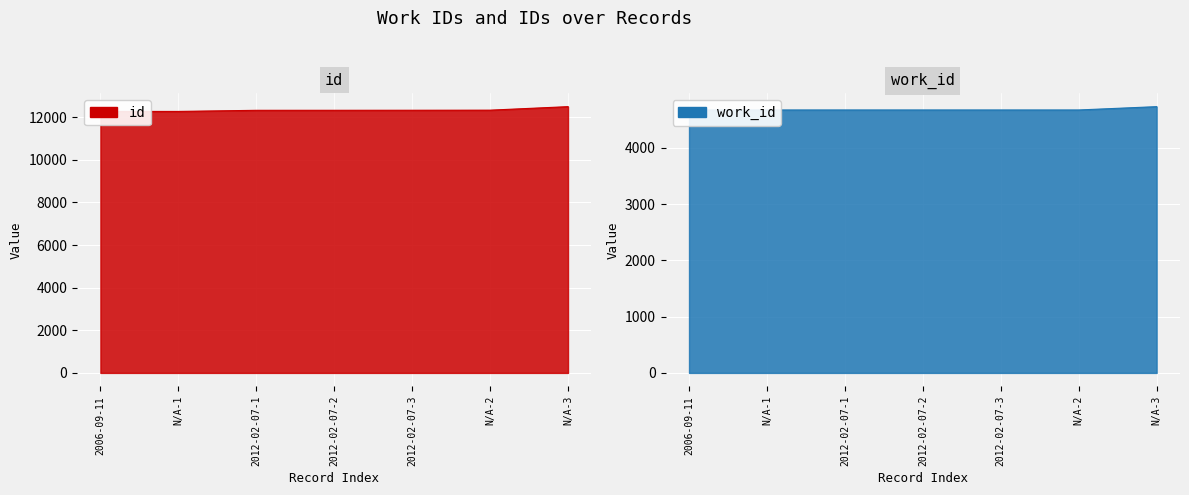

At 2006-09-11, list the series in order from largest to smallest.

id, work_id